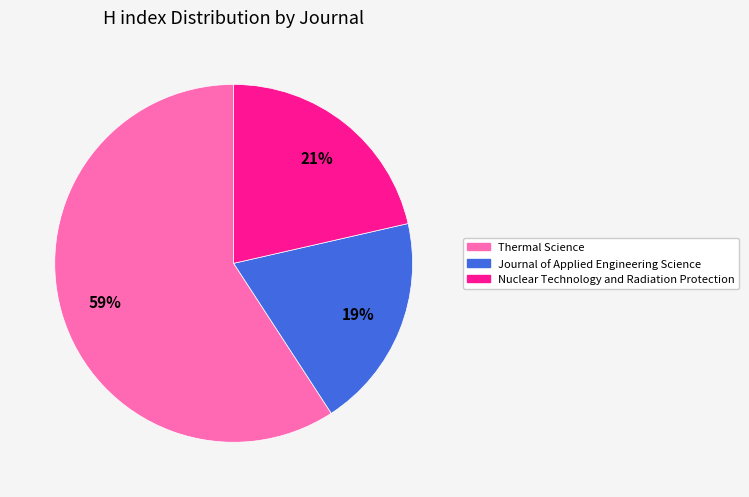

Which has a higher value, Thermal Science or Journal of Applied Engineering Science?

Thermal Science